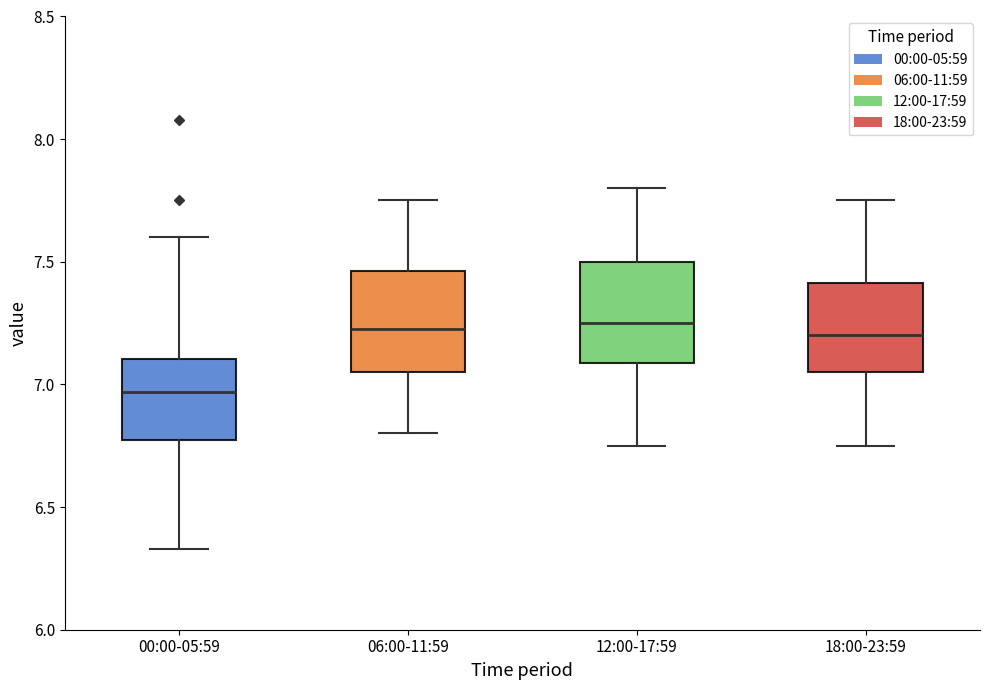

Reading left to right, transcribe this box plot: for each box, give where its median line is, the range the box spans, and where its two whiskers end, as read against the y-axis. The values are not printed on the chart, so give them approximately, as read against the axis.

00:00-05:59: median 6.95, box 6.75 to 7.10, whiskers 6.35 to 7.60
06:00-11:59: median 7.25, box 7.05 to 7.45, whiskers 6.80 to 7.75
12:00-17:59: median 7.25, box 7.10 to 7.50, whiskers 6.75 to 7.80
18:00-23:59: median 7.20, box 7.05 to 7.40, whiskers 6.75 to 7.75